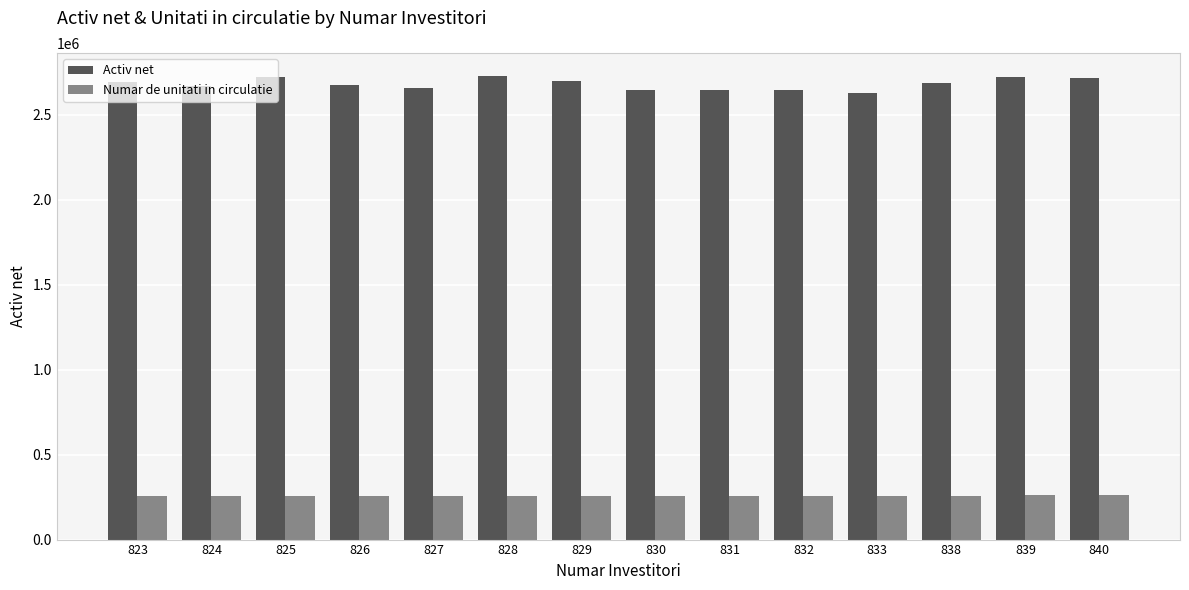

What is the greatest value displayed?

2726008.7